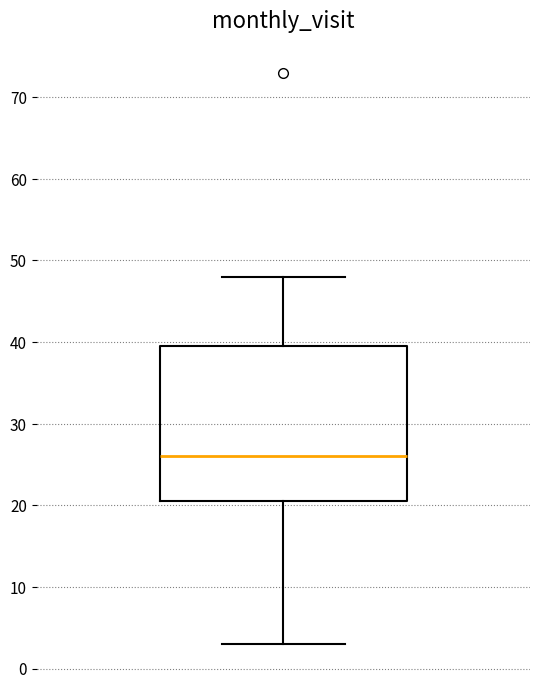

Where does the median line of the box sit on the y-axis? The values are not printed on the chart, so give them approximately, as read against the axis.

26